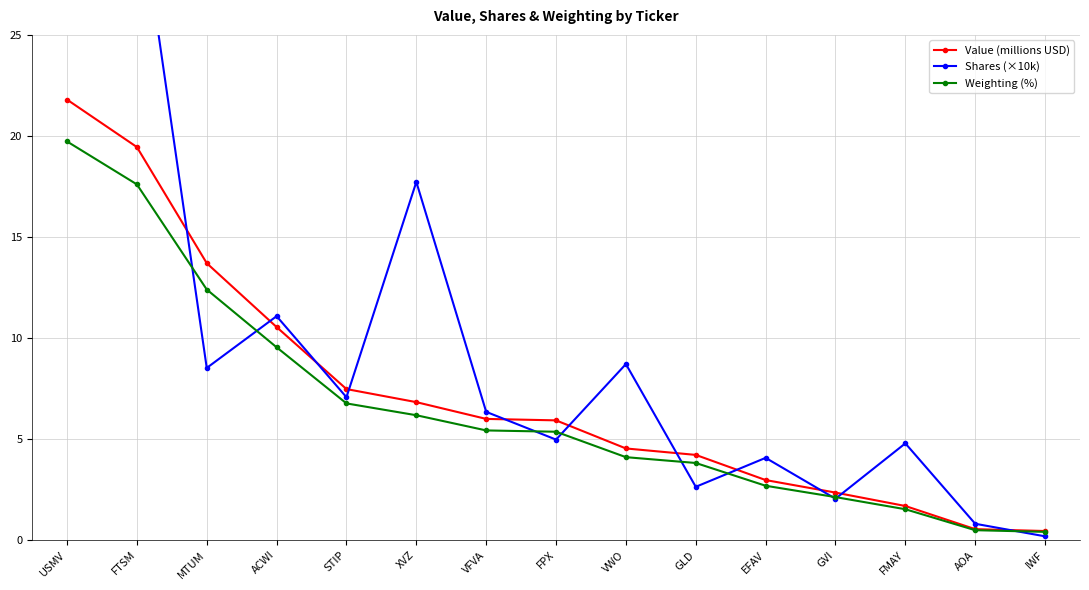

True or false: Weighting (%) has a value of 0.6 at IWF.

False